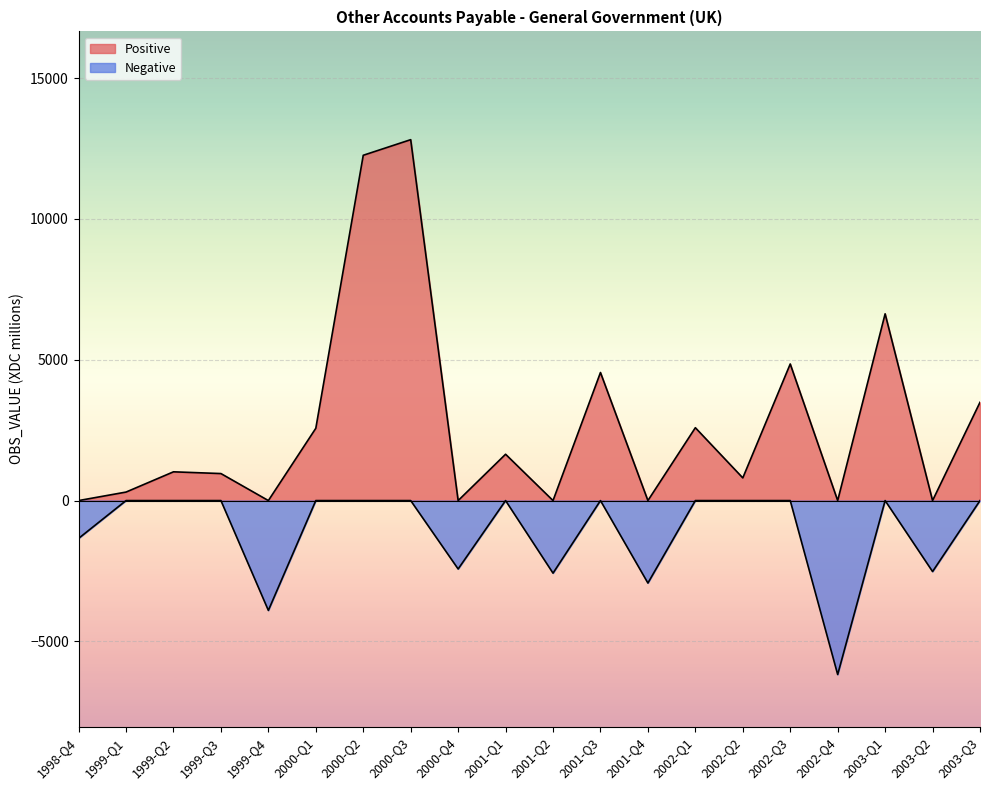

Is the value of Positive at 2001-Q3 greater than the value of Negative at 2003-Q3?

Yes